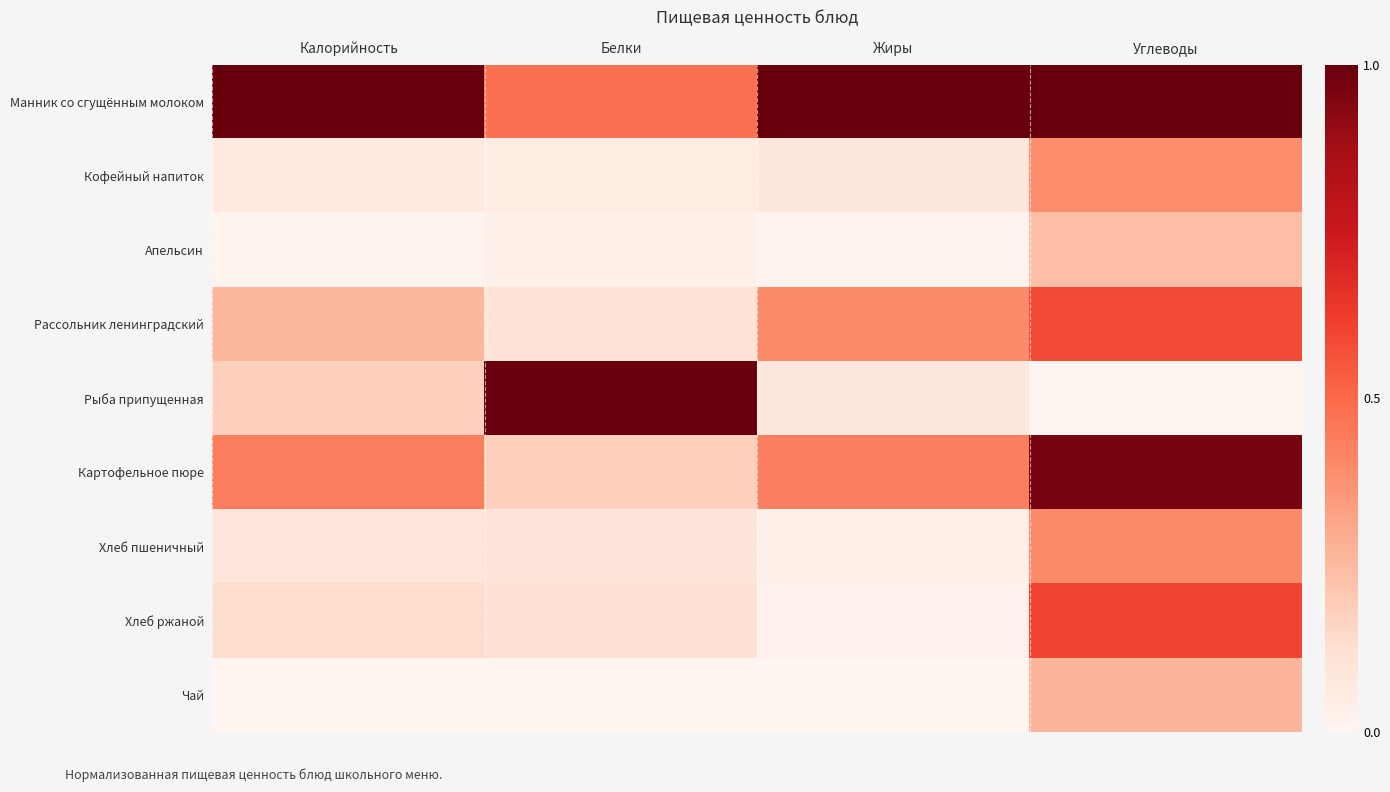

List the series in order of their peak value, highest first.

Манник со сгущённым молоком, Рыба припущенная, Картофельное пюре, Хлеб ржаной, Рассольник ленинградский, Хлеб пшеничный, Кофейный напиток, Чай, Апельсин